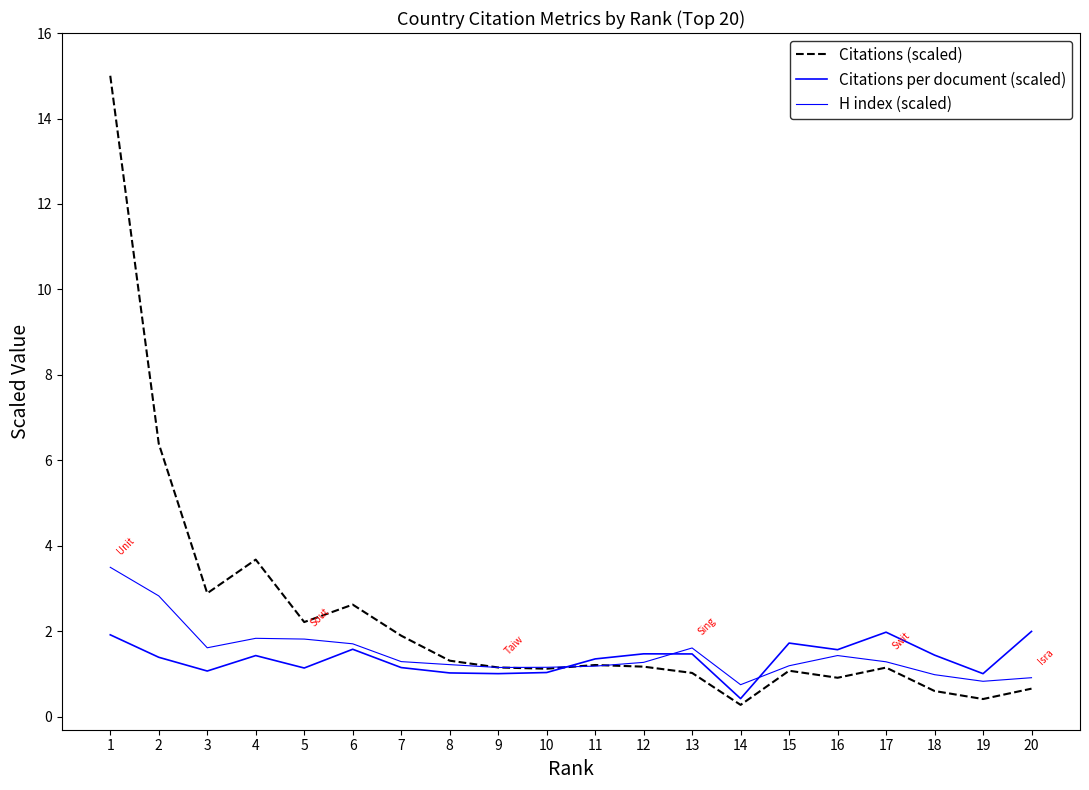

The value of H index (scaled) at 1 is 3.5. True or false?

True